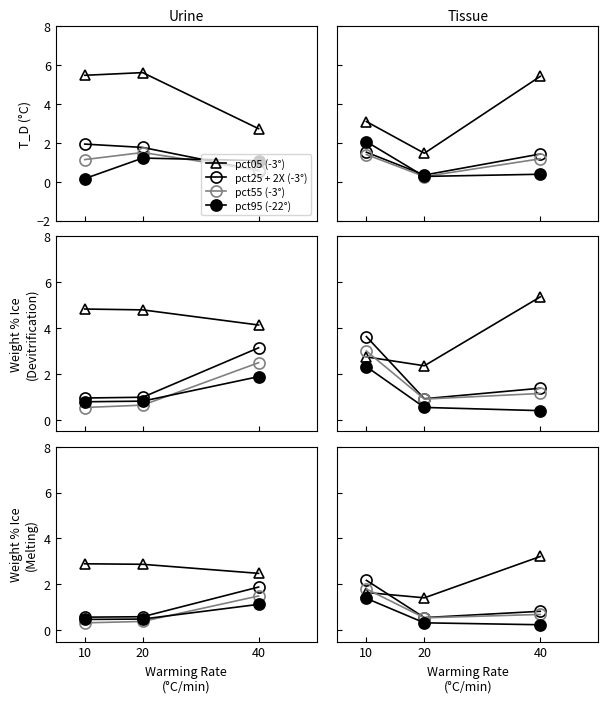

Does the chart have visible grid lines?

No